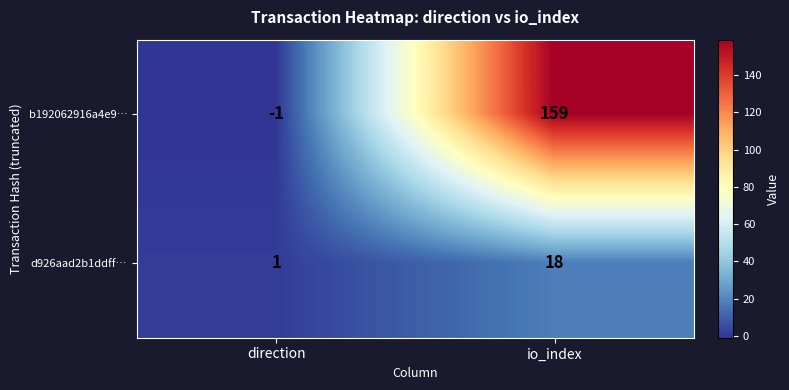

Where is b192062916a4e9… nearest to the value 79?

direction